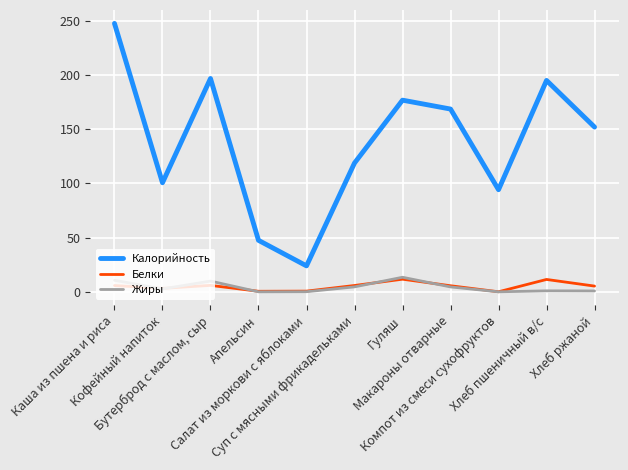

What is the maximum value for Белки?

11.6